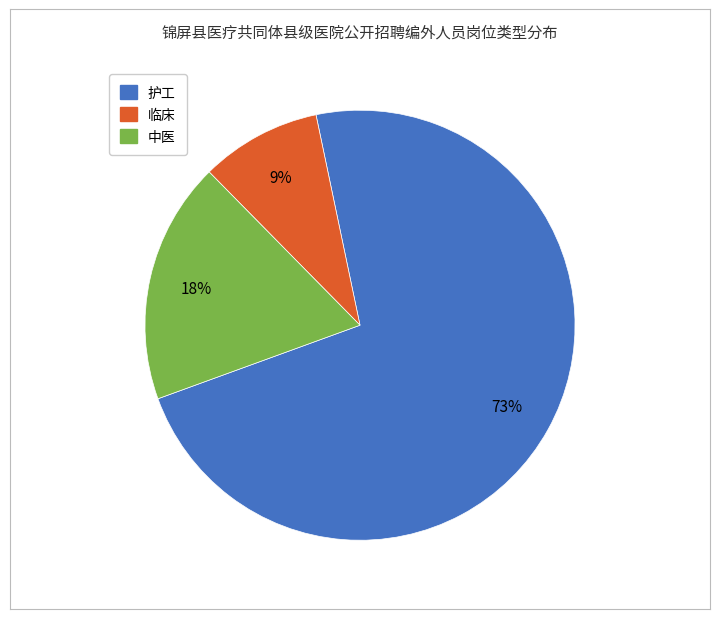

Which has a higher value, 护工 or 临床?

护工